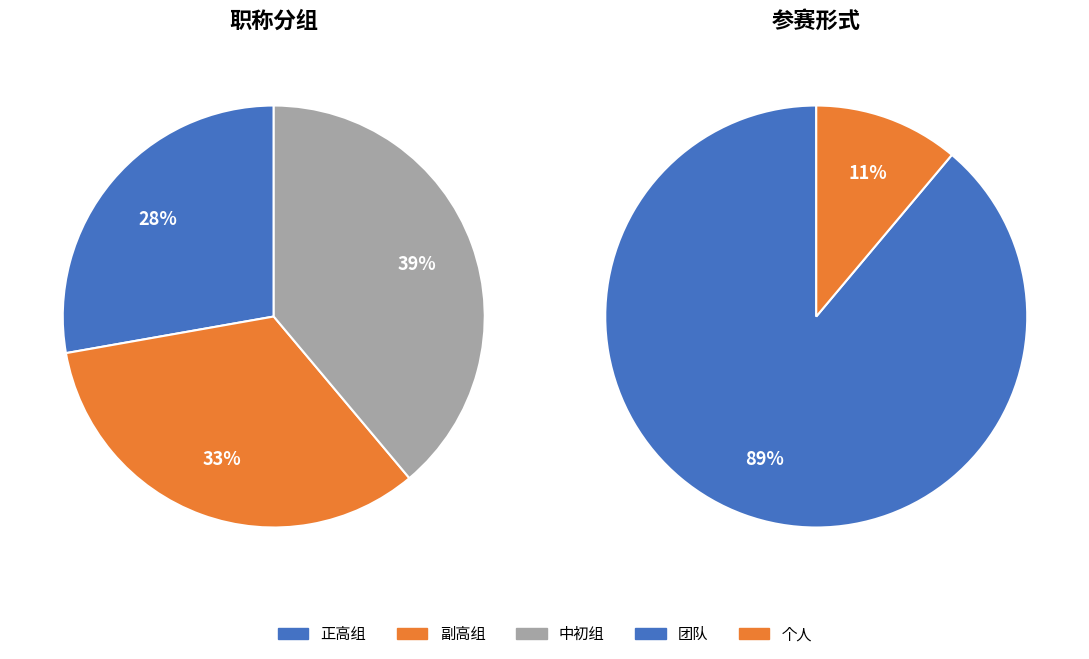

To the nearest percent, what is the difference between the largest and smallest slice percentages?

11%